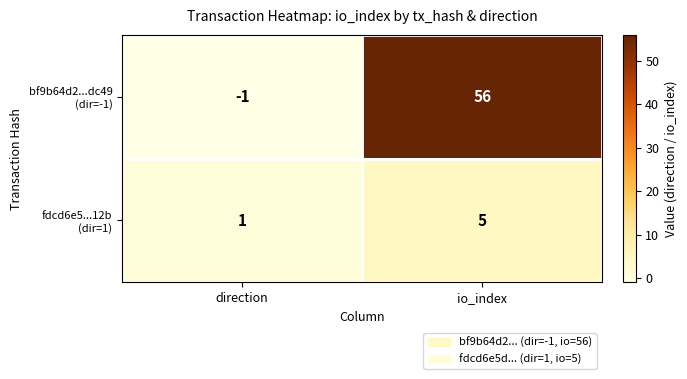

What is the difference between the highest and lowest values at direction?

2